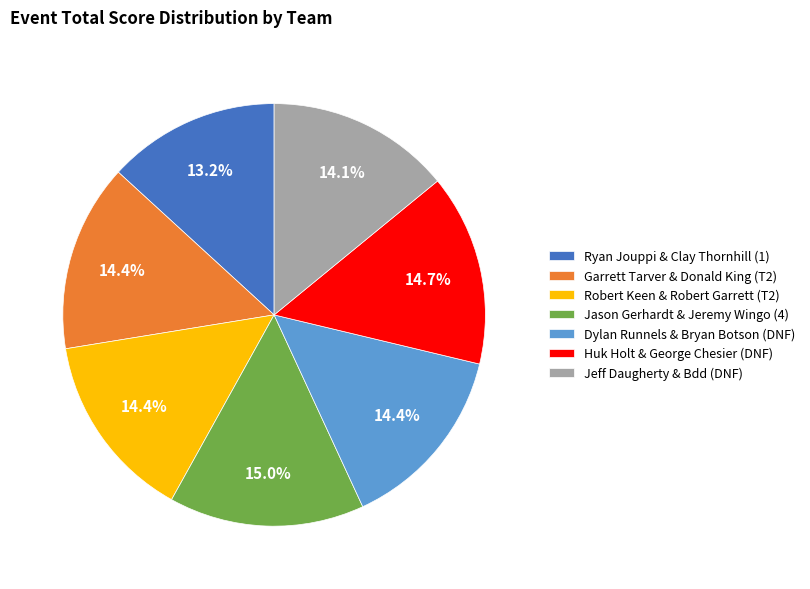

Is Jason Gerhardt & Jeremy Wingo (4) the majority of the pie?

No